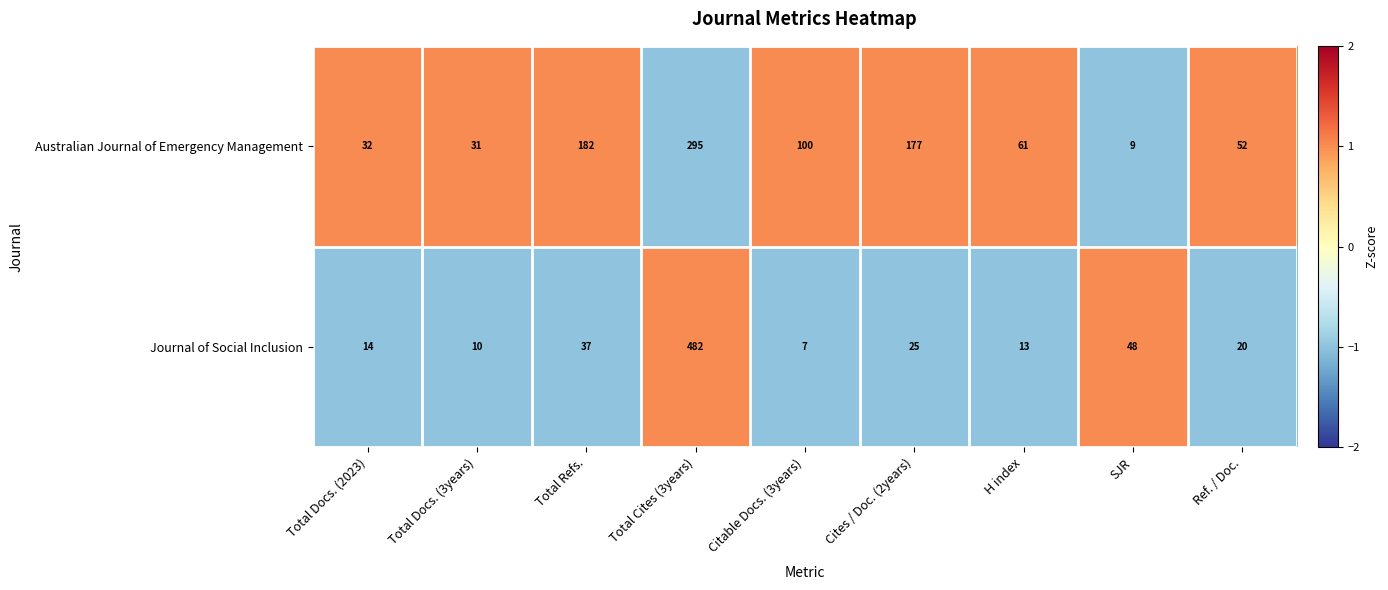

At which category is the sum across all series the highest?

Total Cites (3years)